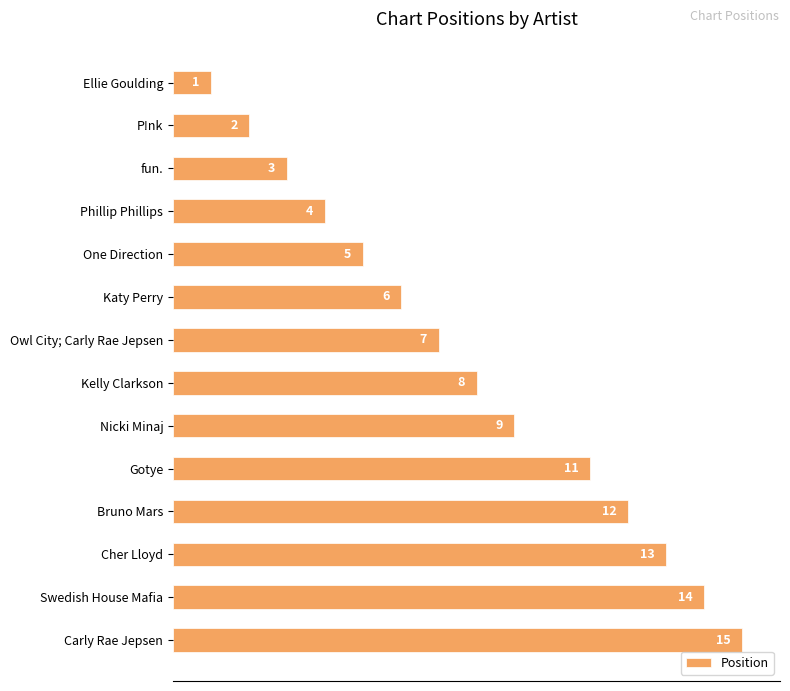

How many categories are shown in the chart?

14